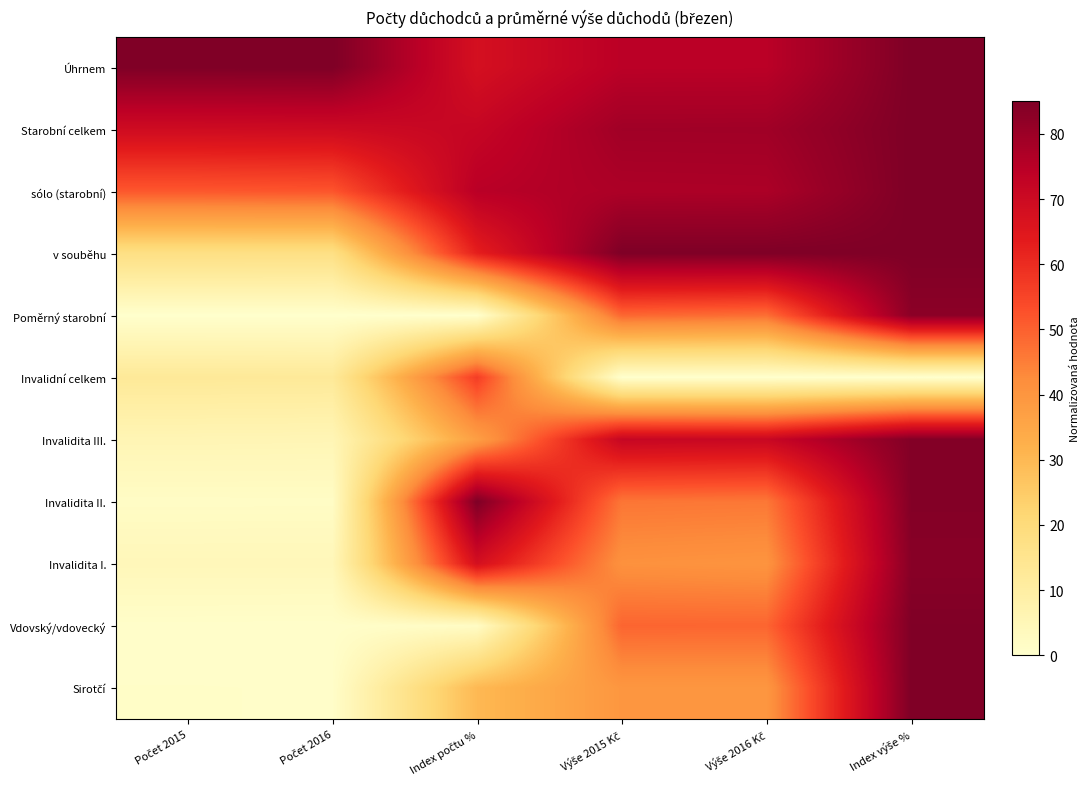

At which category is the sum across all series the highest?

Index výše %